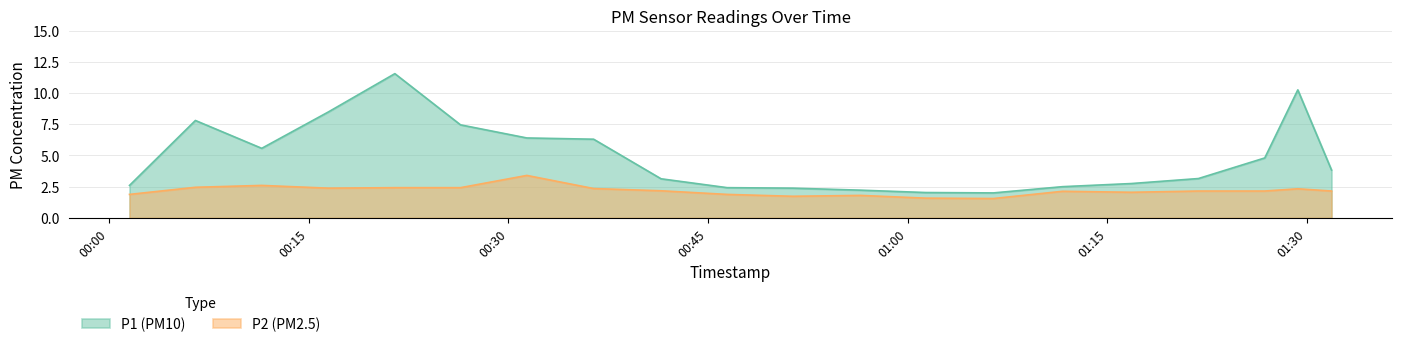

Reading right to left, list all the values displayed in this chart.

P1: 2022-11-20T01:31:50=3.8	2022-11-20T01:29:18=10.2	2022-11-20T01:26:49=4.8	2022-11-20T01:21:50=3.1	2022-11-20T01:16:48=2.8	2022-11-20T01:11:38=2.5	2022-11-20T01:06:26=2.0	2022-11-20T01:01:21=2.0	2022-11-20T00:56:26=2.2	2022-11-20T00:51:22=2.4	2022-11-20T00:46:26=2.4	2022-11-20T00:41:28=3.1	2022-11-20T00:36:24=6.3	2022-11-20T00:31:23=6.4	2022-11-20T00:26:24=7.5	2022-11-20T00:21:28=11.6	2022-11-20T00:16:28=8.5	2022-11-20T00:11:28=5.6	2022-11-20T00:06:29=7.8	2022-11-20T00:01:32=2.6
P2: 2022-11-20T01:31:50=2.1	2022-11-20T01:29:18=2.3	2022-11-20T01:26:49=2.1	2022-11-20T01:21:50=2.1	2022-11-20T01:16:48=2.0	2022-11-20T01:11:38=2.1	2022-11-20T01:06:26=1.6	2022-11-20T01:01:21=1.6	2022-11-20T00:56:26=1.8	2022-11-20T00:51:22=1.7	2022-11-20T00:46:26=1.9	2022-11-20T00:41:28=2.2	2022-11-20T00:36:24=2.4	2022-11-20T00:31:23=3.4	2022-11-20T00:26:24=2.4	2022-11-20T00:21:28=2.4	2022-11-20T00:16:28=2.4	2022-11-20T00:11:28=2.6	2022-11-20T00:06:29=2.5	2022-11-20T00:01:32=1.9